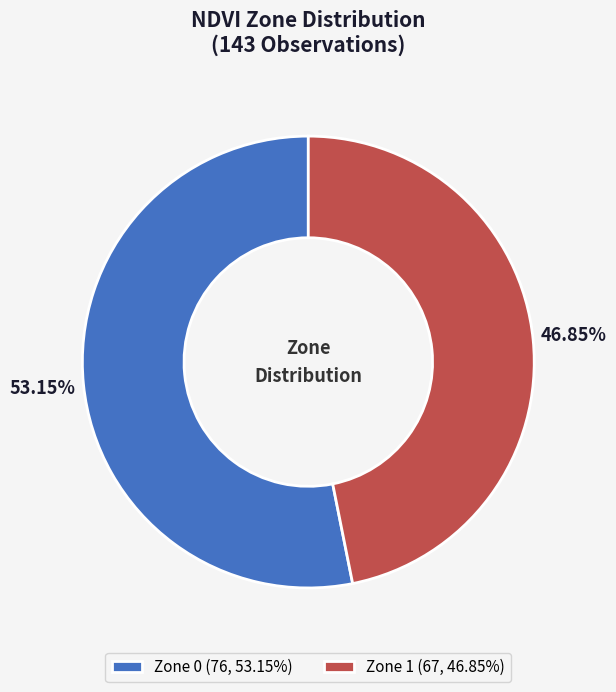

Do Zone 0 and Zone 1 together represent more than half of the pie?

Yes